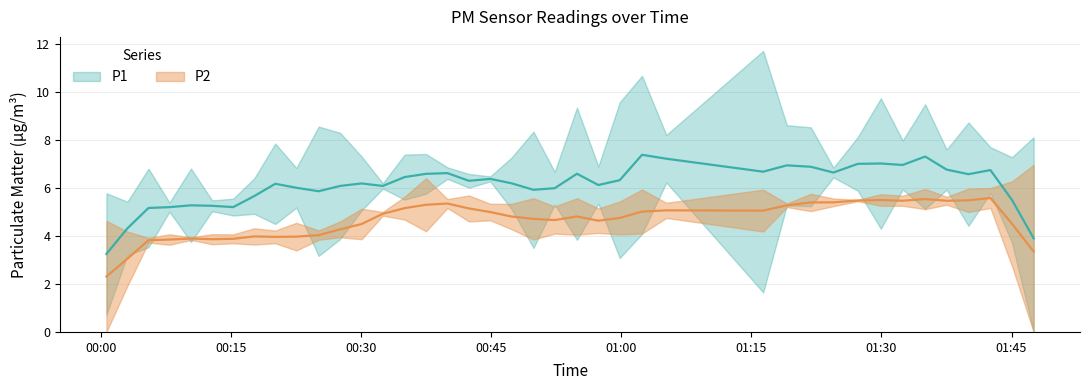

Which series has the widest spread of values?

P1